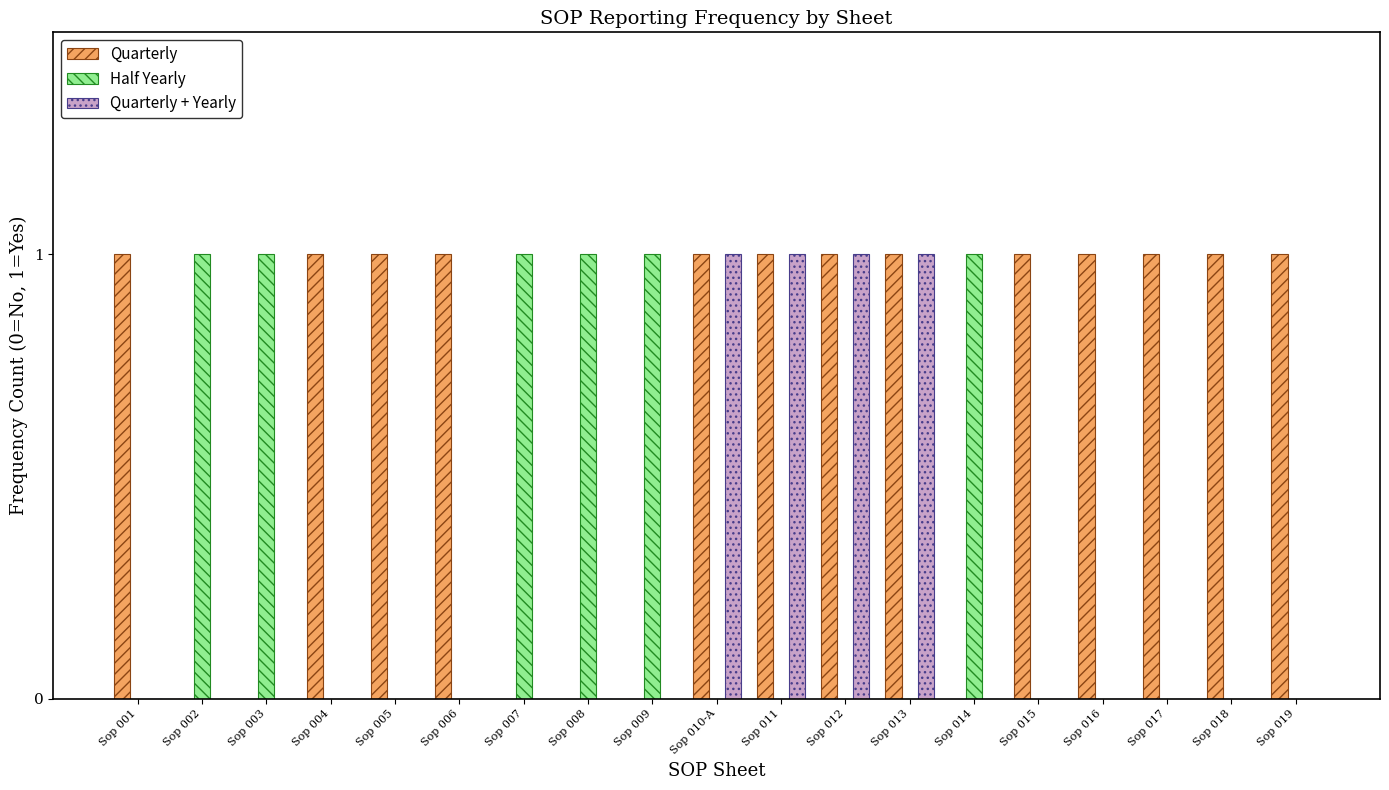

The Quarterly series shows 0 at Sop 009. True or false?

True